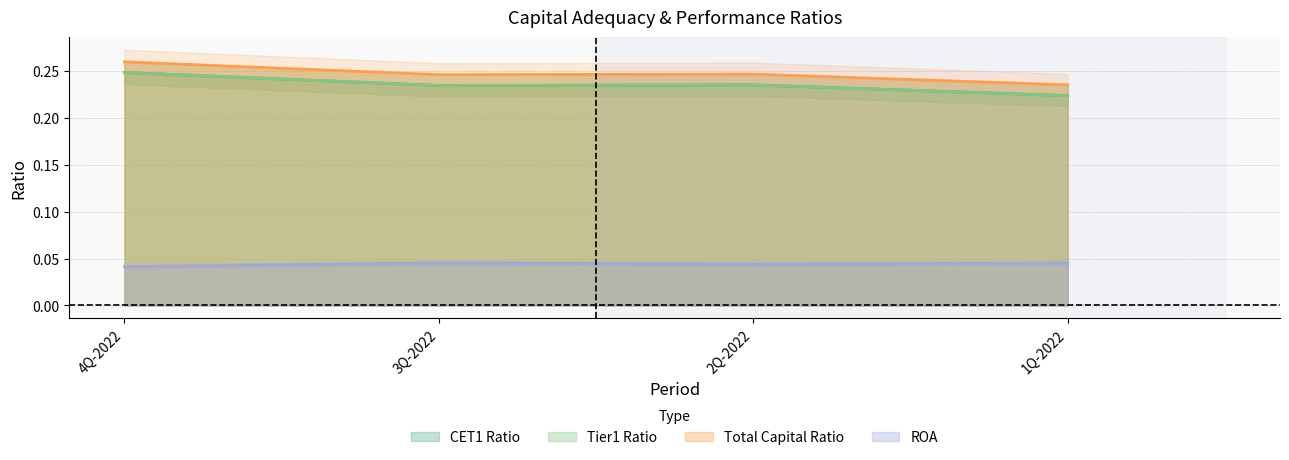

True or false: CET1 Ratio and ROA cross at least once.

False